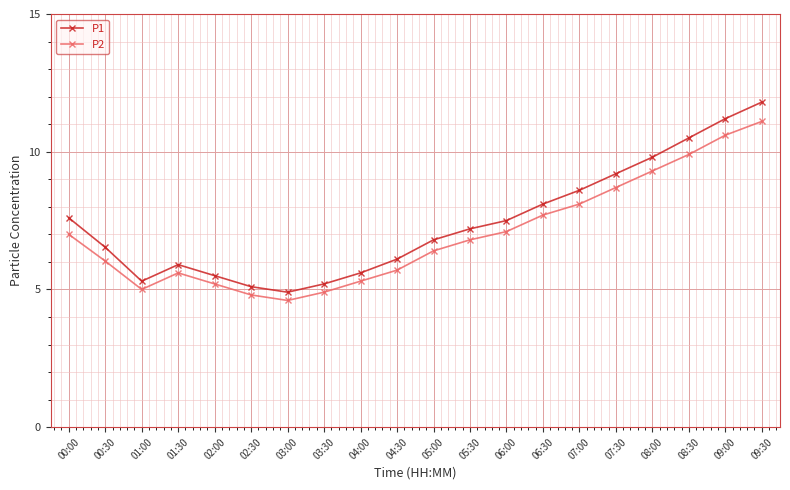

Which category has the lowest value in the P2 series?

03:00